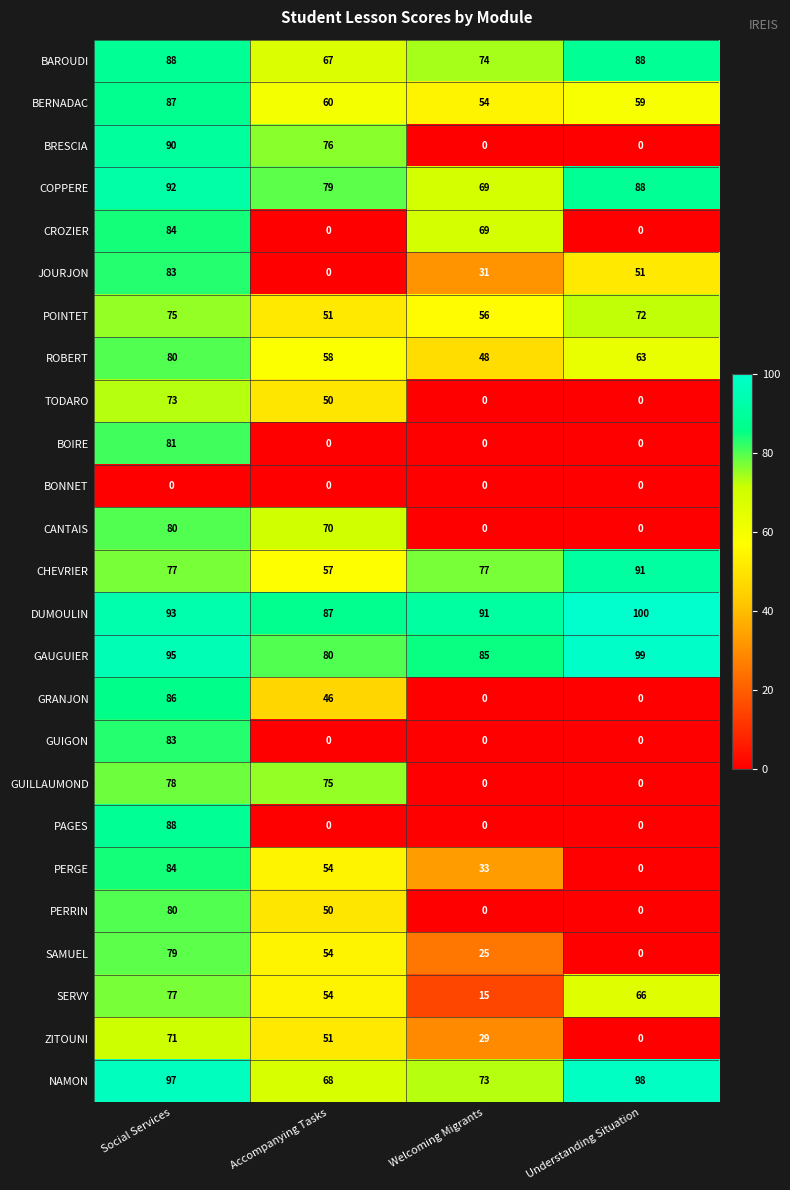

Which series has the largest range (max minus min)?

BRESCIA